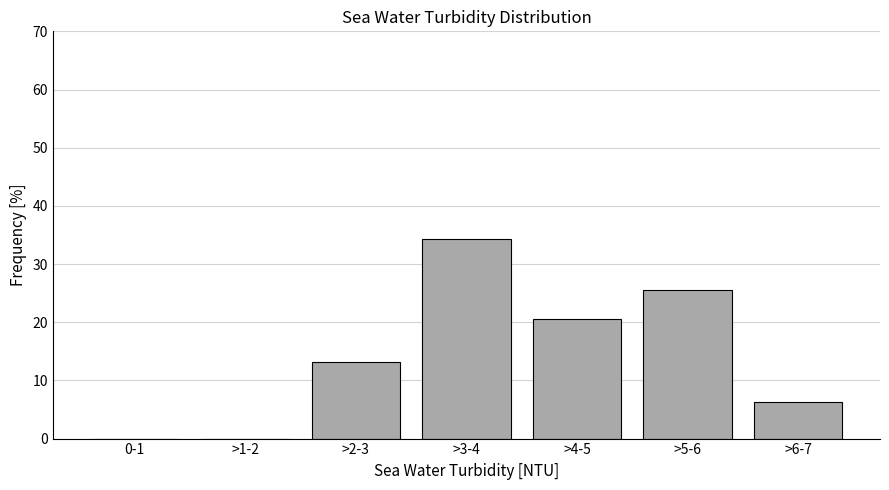

Between >1-2 and >6-7, which is larger?

>6-7